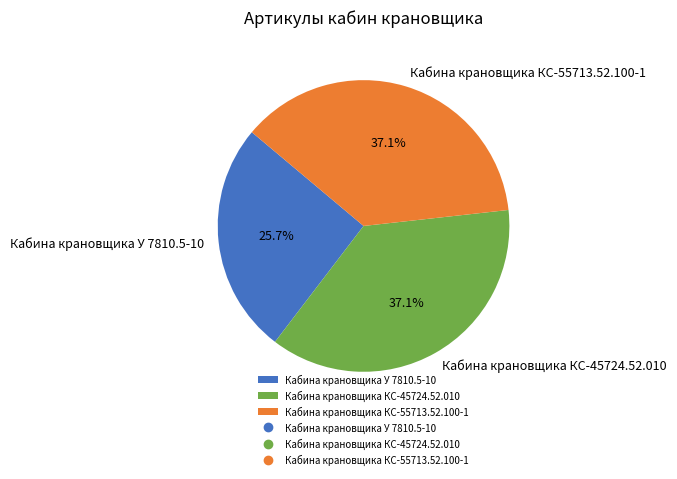

Do Кабина крановщика КС-45724.52.010 and Кабина крановщика У 7810.5-10 together represent more than half of the pie?

Yes